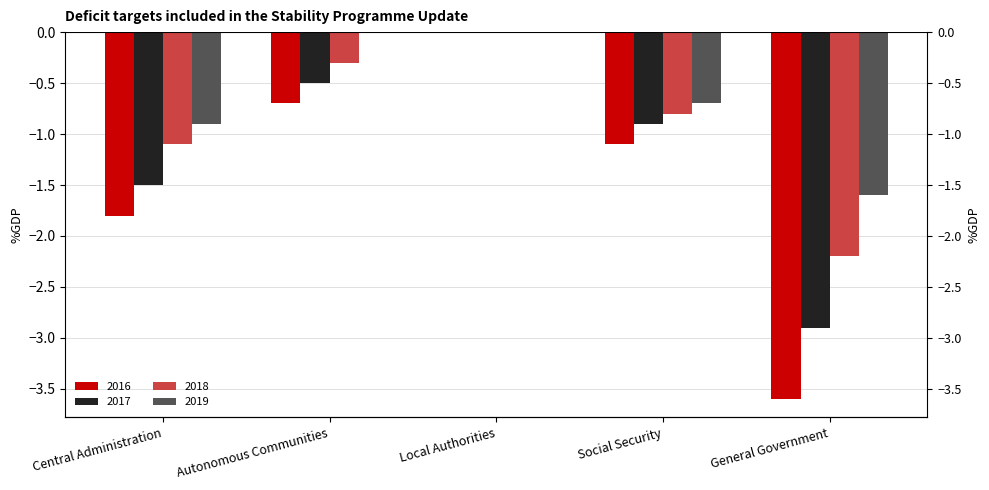

Reading right to left, what are all the values shown in this chart?

2016: General Government=-3.6	Social Security=-1.1	Local Authorities=0.0	Autonomous Communities=-0.7	Central Administration=-1.8
2017: General Government=-2.9	Social Security=-0.9	Local Authorities=0.0	Autonomous Communities=-0.5	Central Administration=-1.5
2018: General Government=-2.2	Social Security=-0.8	Local Authorities=0.0	Autonomous Communities=-0.3	Central Administration=-1.1
2019: General Government=-1.6	Social Security=-0.7	Local Authorities=0.0	Autonomous Communities=0.0	Central Administration=-0.9